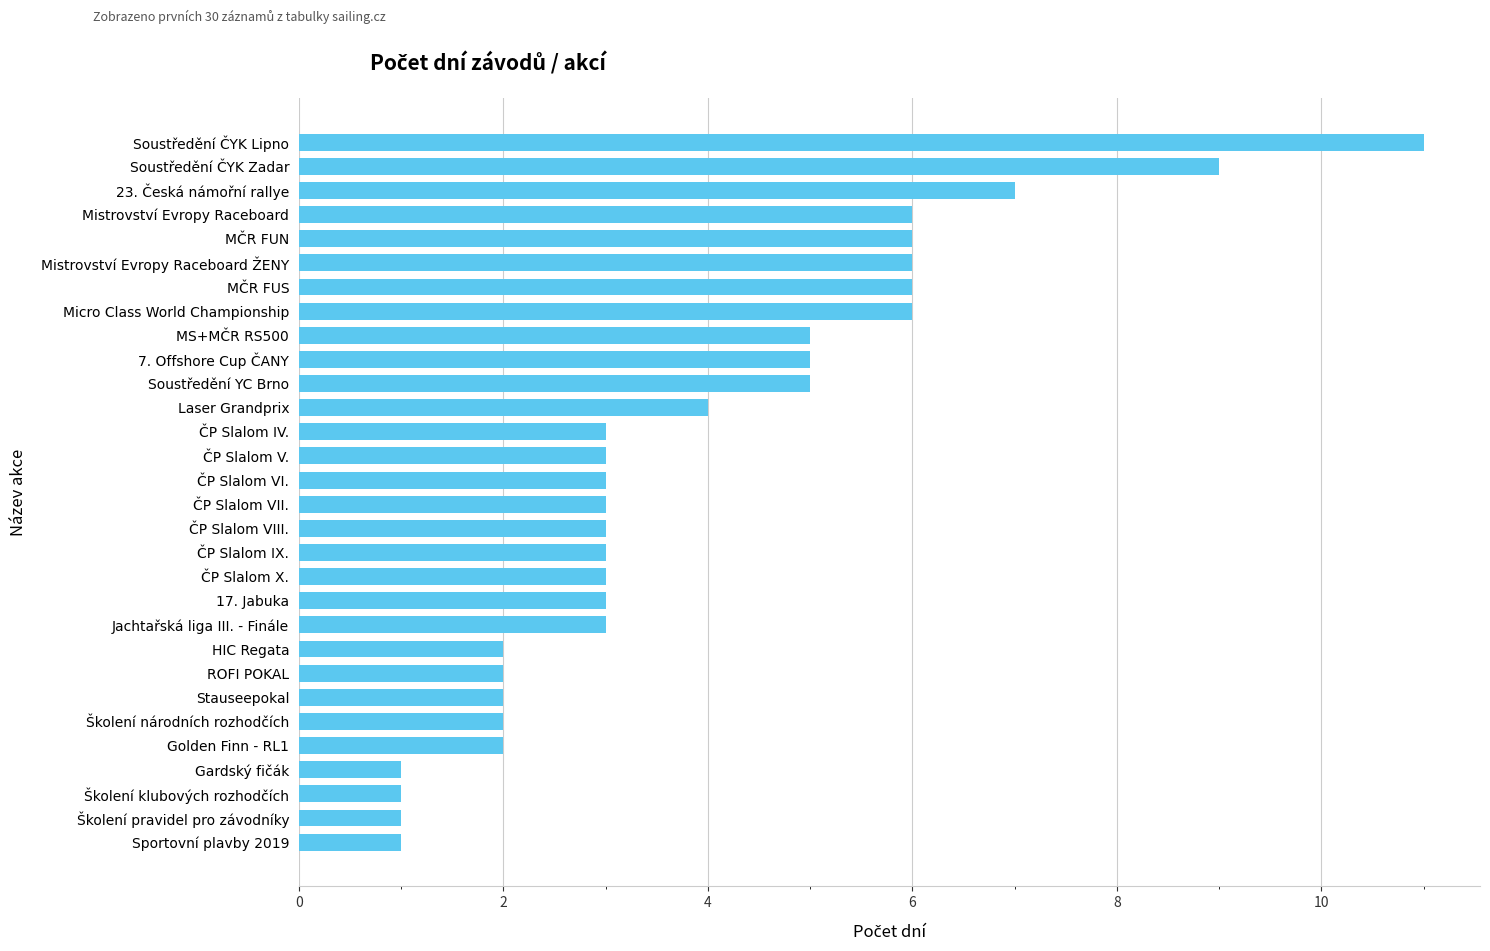

Count the number of categories in the chart.

30